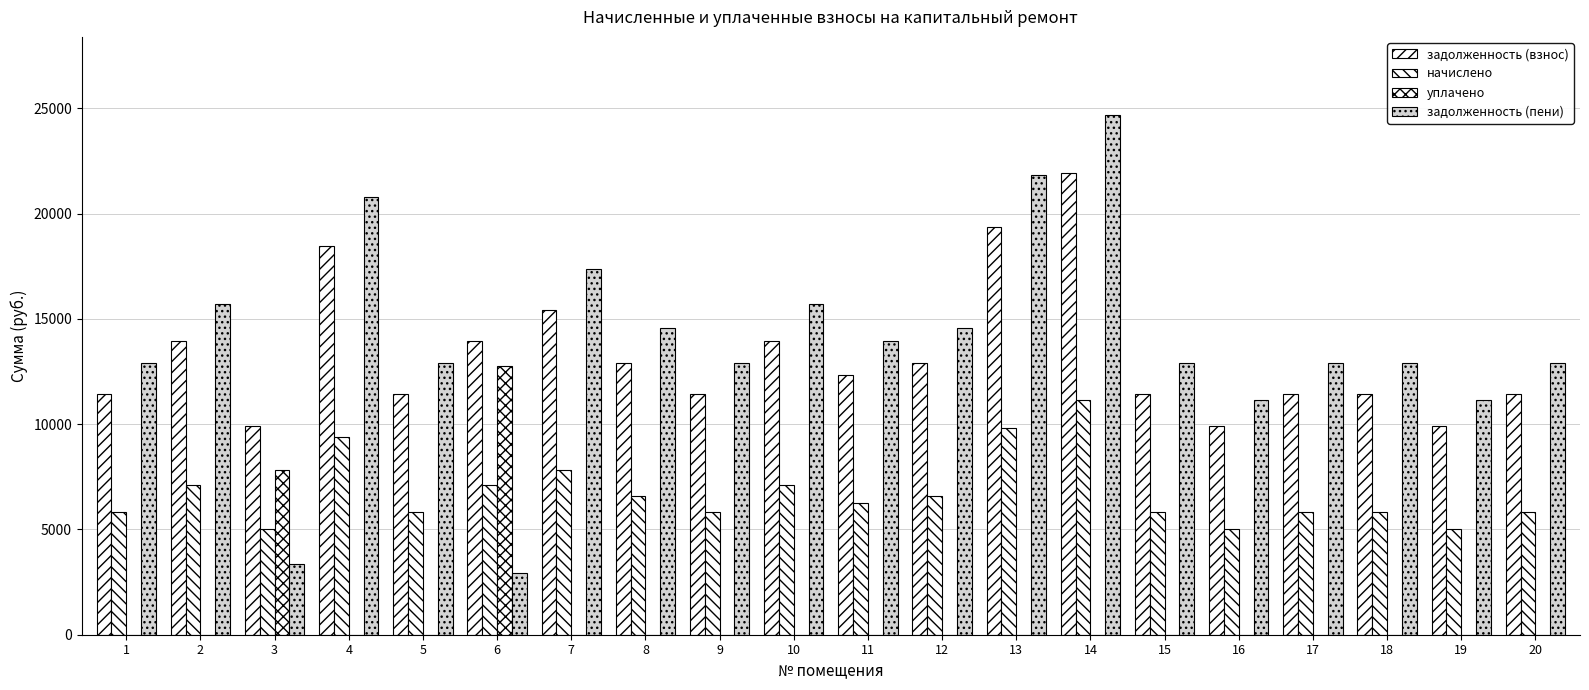

How many groups of bars are there?

20